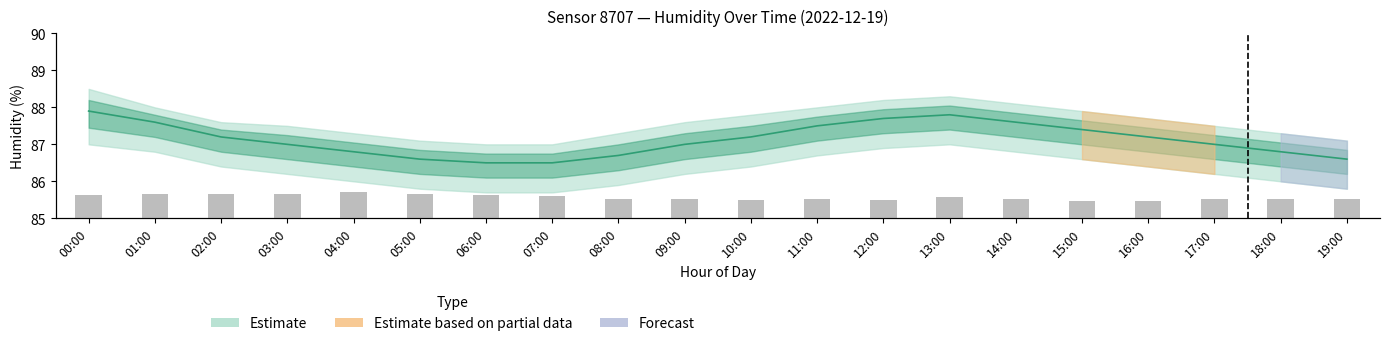

Reading left to right, extract all data points from this chart.

1.9	2.0	2.0	2.0	2.1	2.0	1.9	1.8	1.6	1.6	1.5	1.6	1.5	1.7	1.6	1.4	1.4	1.6	1.6	1.6